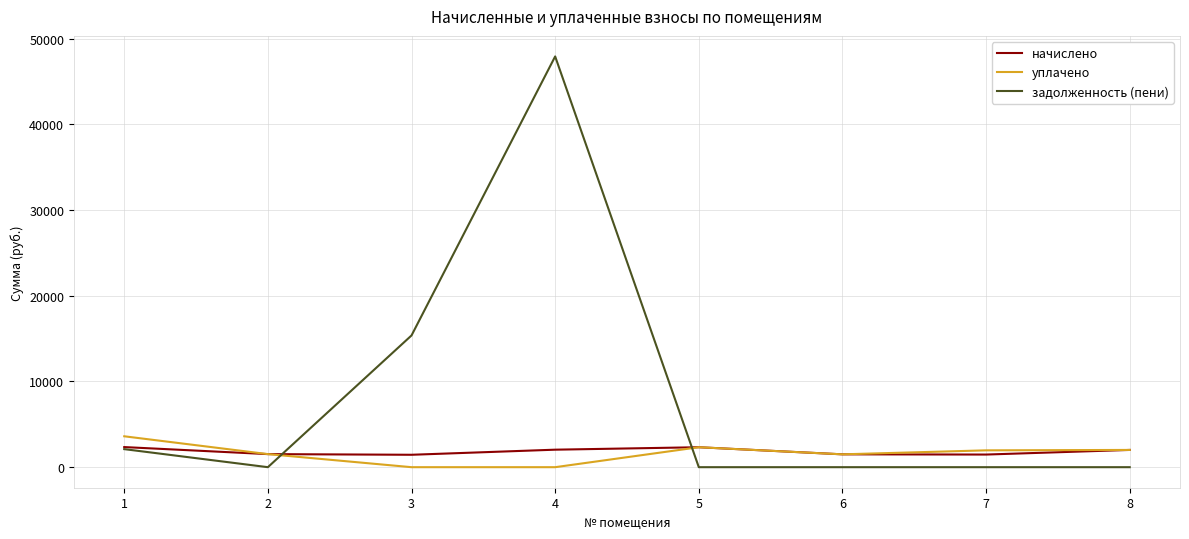

Rank the series by their maximum value, from lowest to highest.

начислено, уплачено, задолженность (пени)